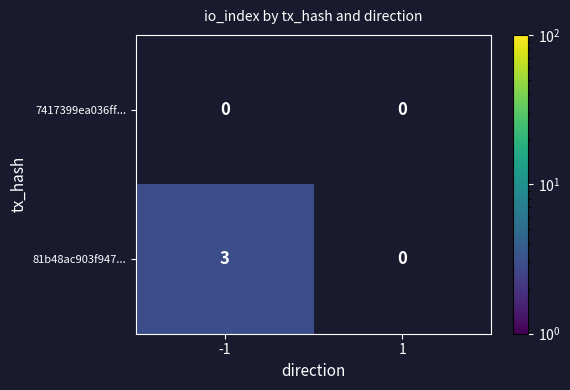

True or false: 81b48ac903f947... has a value of 5 at -1.

False